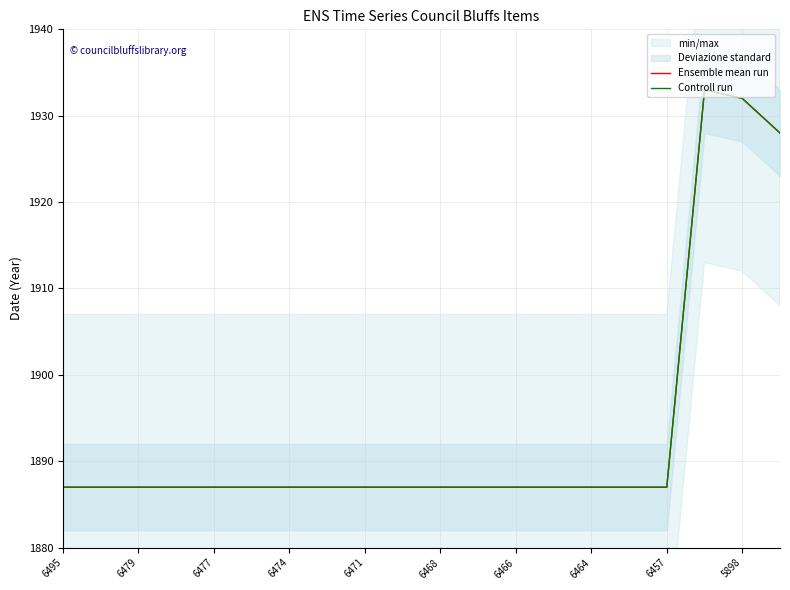

The value of Controll run at 6474 is 733. True or false?

False